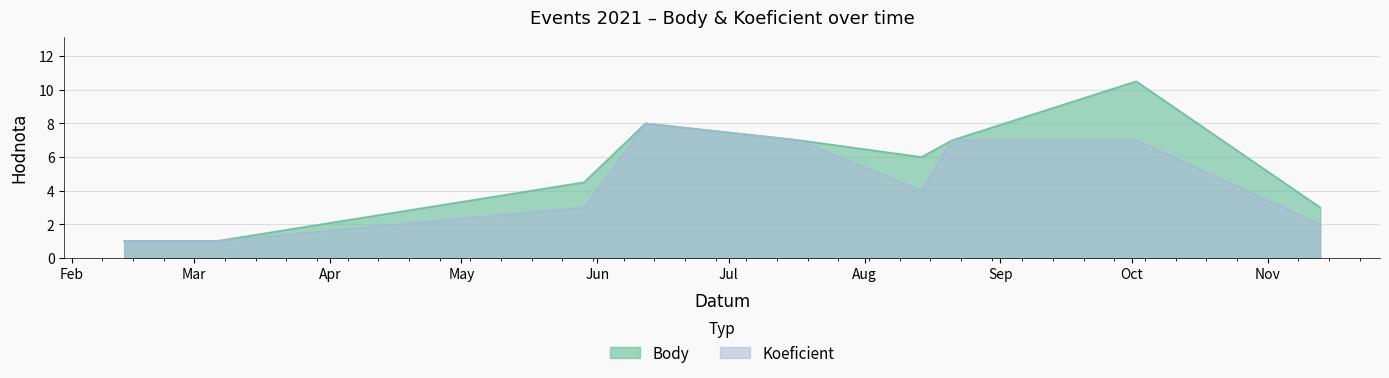

What is the difference between the Body values at 2021-06-12 and 2021-03-06?

7.0